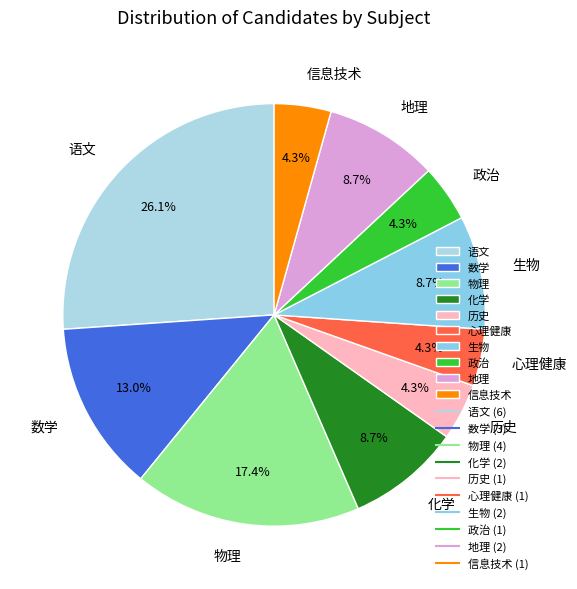

Which slice is the largest?

语文